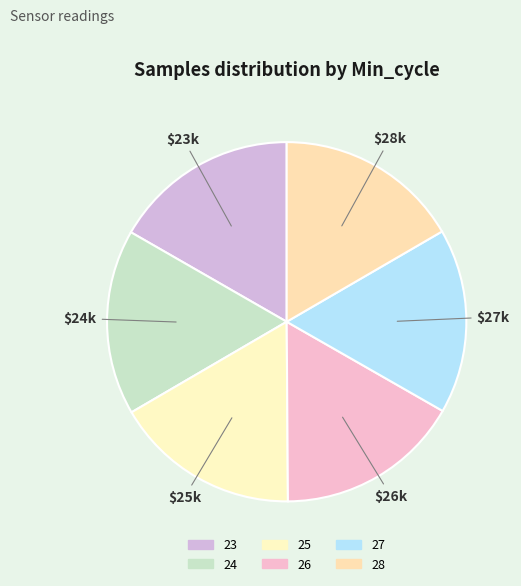

Rank the categories by value from highest to lowest.

24, 25, 23, 27, 26, 28